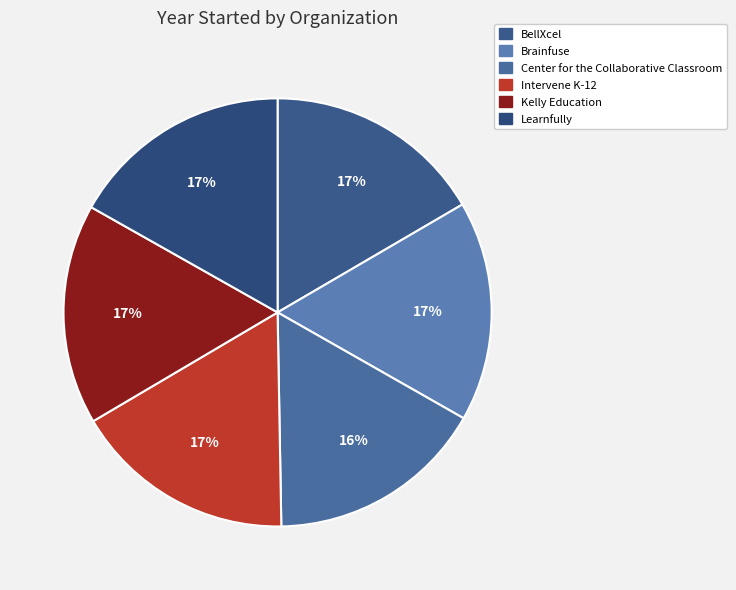

Which has a higher value, Learnfully or Center for the Collaborative Classroom?

Learnfully